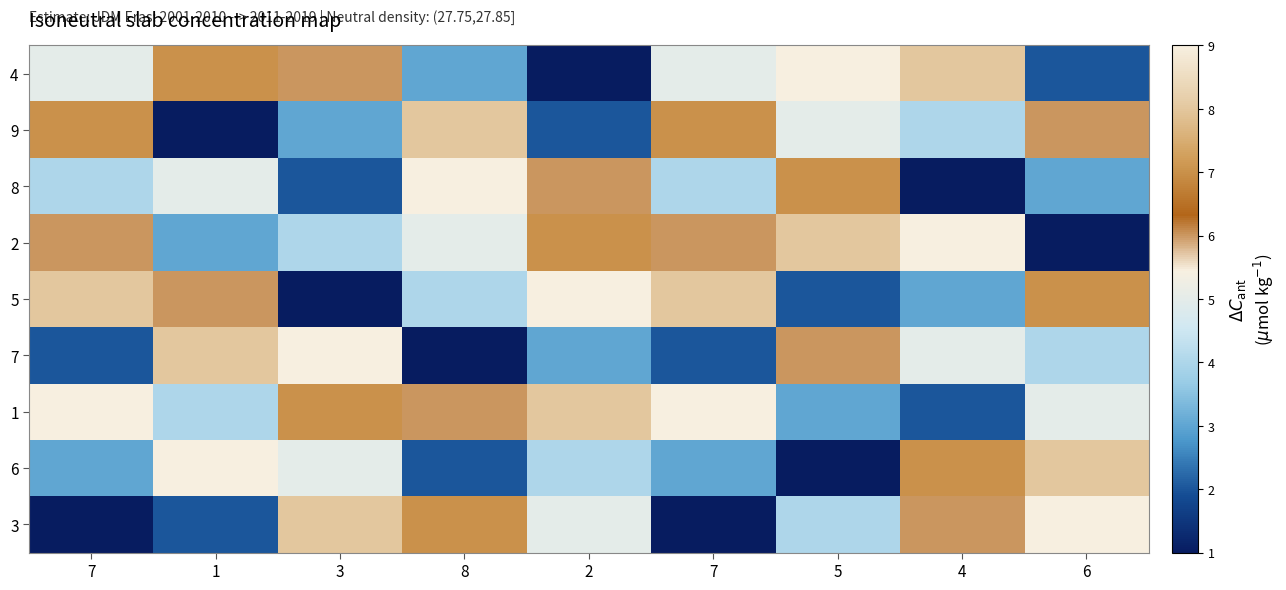

Reading right to left, list all the values displayed in this chart.

4: 6=2	4=8	5=9	7=5	2=1	8=3	3=6	1=7	7=5
9: 6=6	4=4	5=5	7=7	2=2	8=8	3=3	1=1	7=7
8: 6=3	4=1	5=7	7=4	2=6	8=9	3=2	1=5	7=4
2: 6=1	4=9	5=8	7=6	2=7	8=5	3=4	1=3	7=6
5: 6=7	4=3	5=2	7=8	2=9	8=4	3=1	1=6	7=8
7: 6=4	4=5	5=6	7=2	2=3	8=1	3=9	1=8	7=2
1: 6=5	4=2	5=3	7=9	2=8	8=6	3=7	1=4	7=9
6: 6=8	4=7	5=1	7=3	2=4	8=2	3=5	1=9	7=3
3: 6=9	4=6	5=4	7=1	2=5	8=7	3=8	1=2	7=1